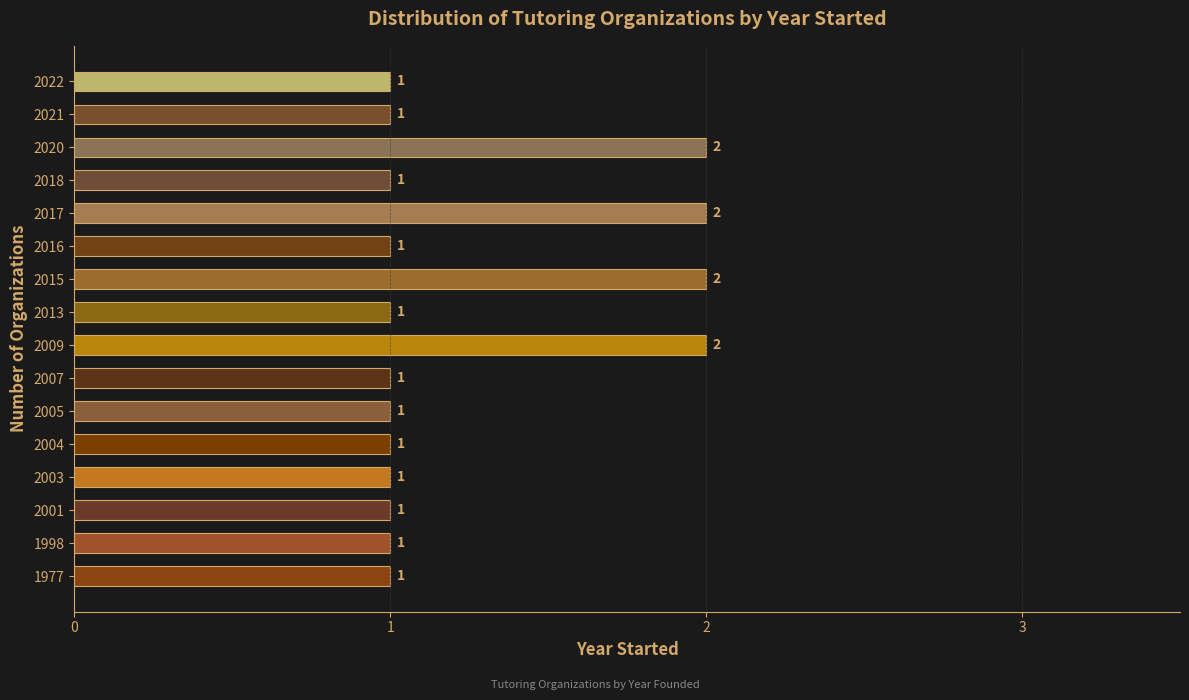

Reading bottom to top, extract all data points from this chart.

1	1	1	1	1	1	1	2	1	2	1	2	1	2	1	1